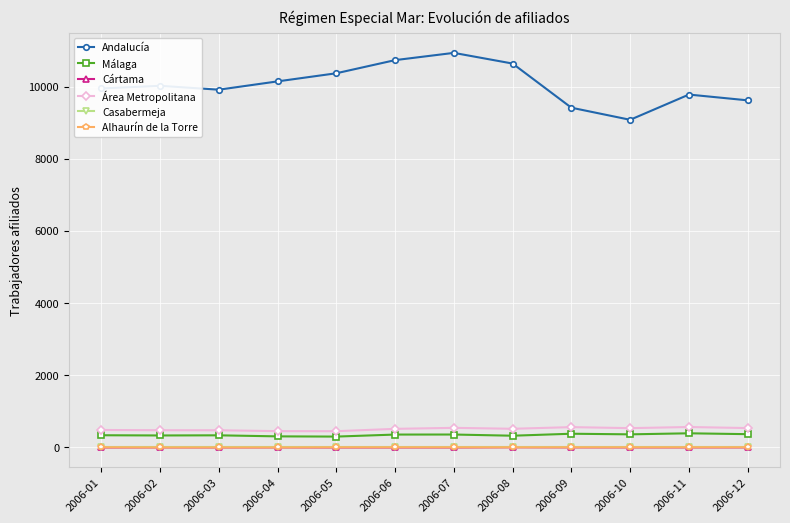

True or false: Andalucía and Área Metropolitana intersect in this chart.

False